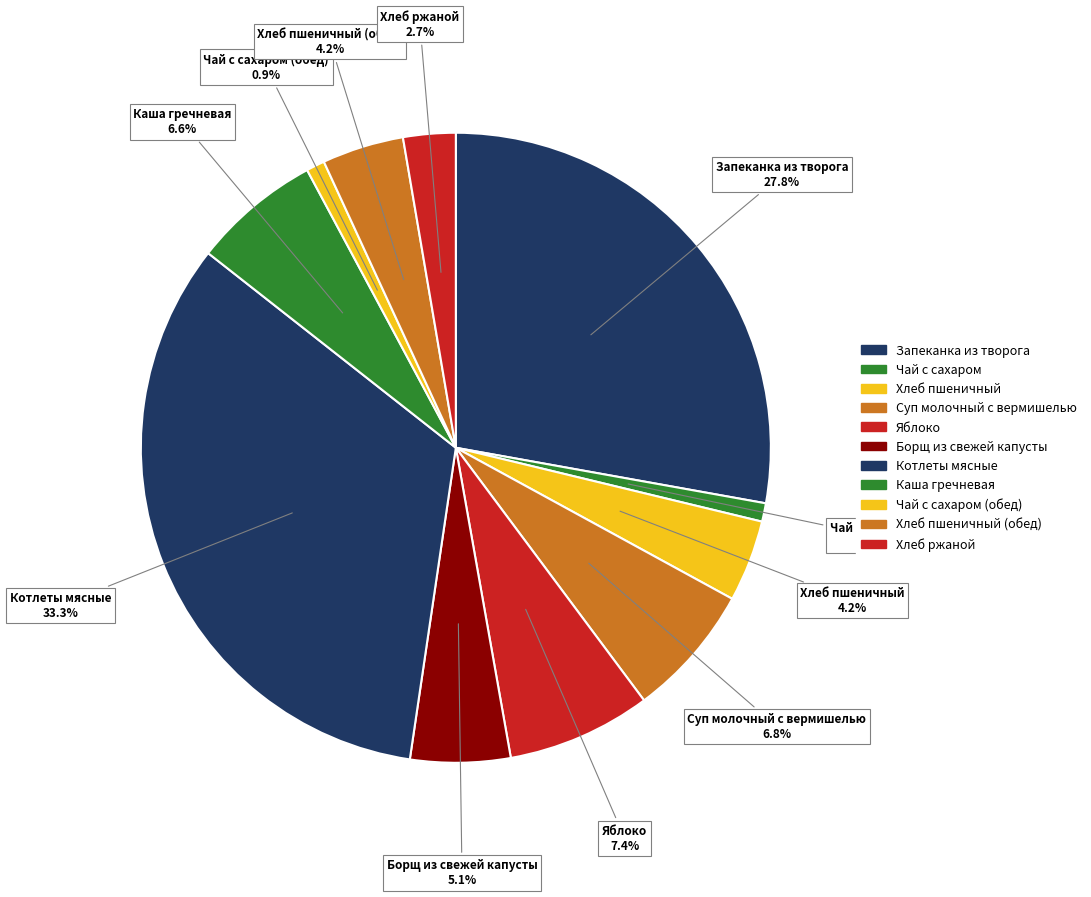

Is there any slice that represents more than half of the pie?

No